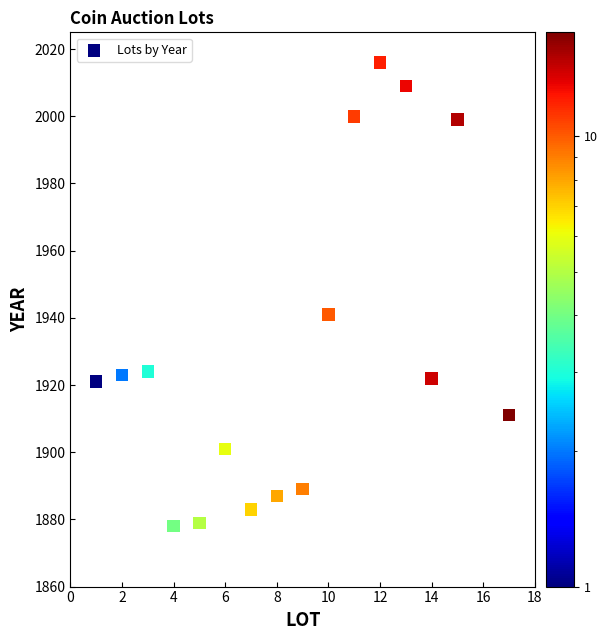

What Y value in the scatter plot is closest to 1947?

1941